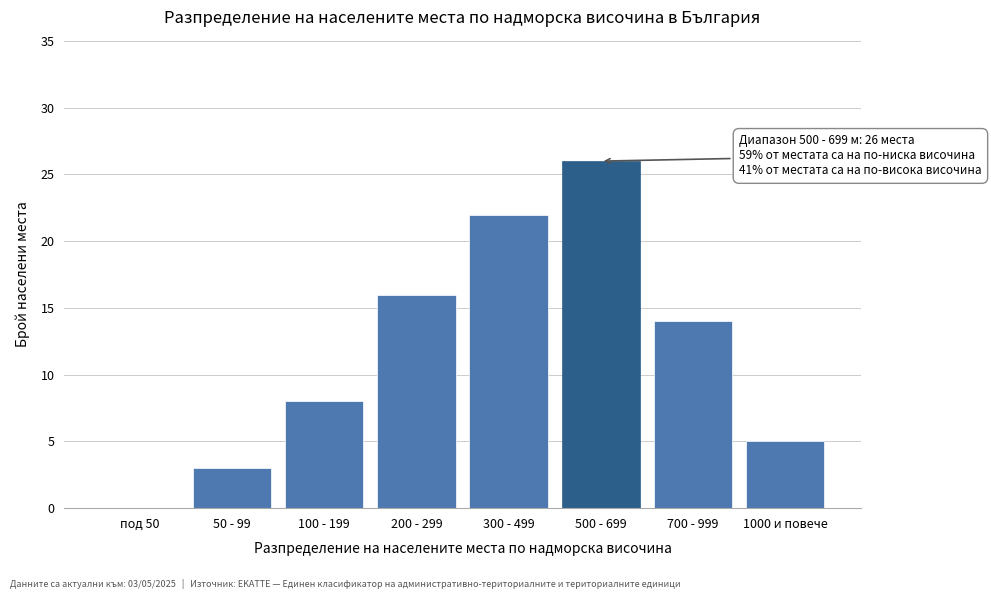

Reading left to right, transcribe all the data shown in this chart.

под 50=0	50 - 99=3	100 - 199=8	200 - 299=16	300 - 499=22	500 - 699=26	700 - 999=14	1000 и повече=5